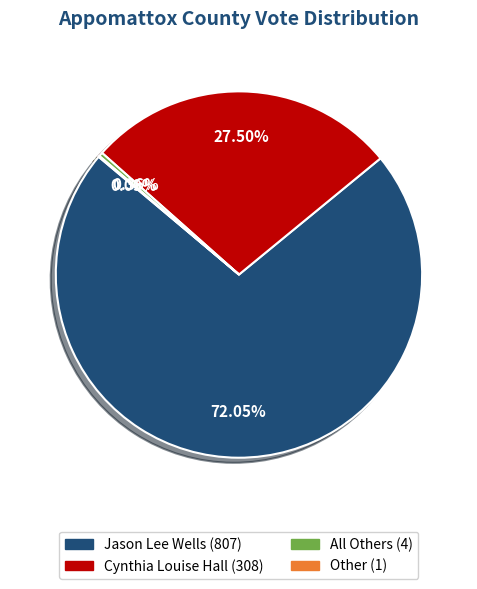

Is there a majority slice in this chart?

Yes